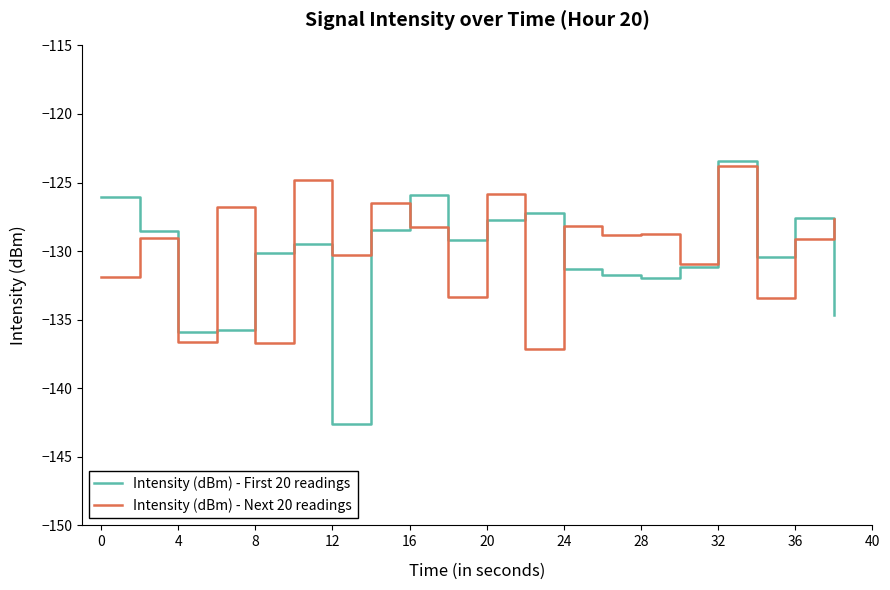

What is the difference between the second highest and second lowest values in the Intensity (dBm) - First 20 readings series?

10.0